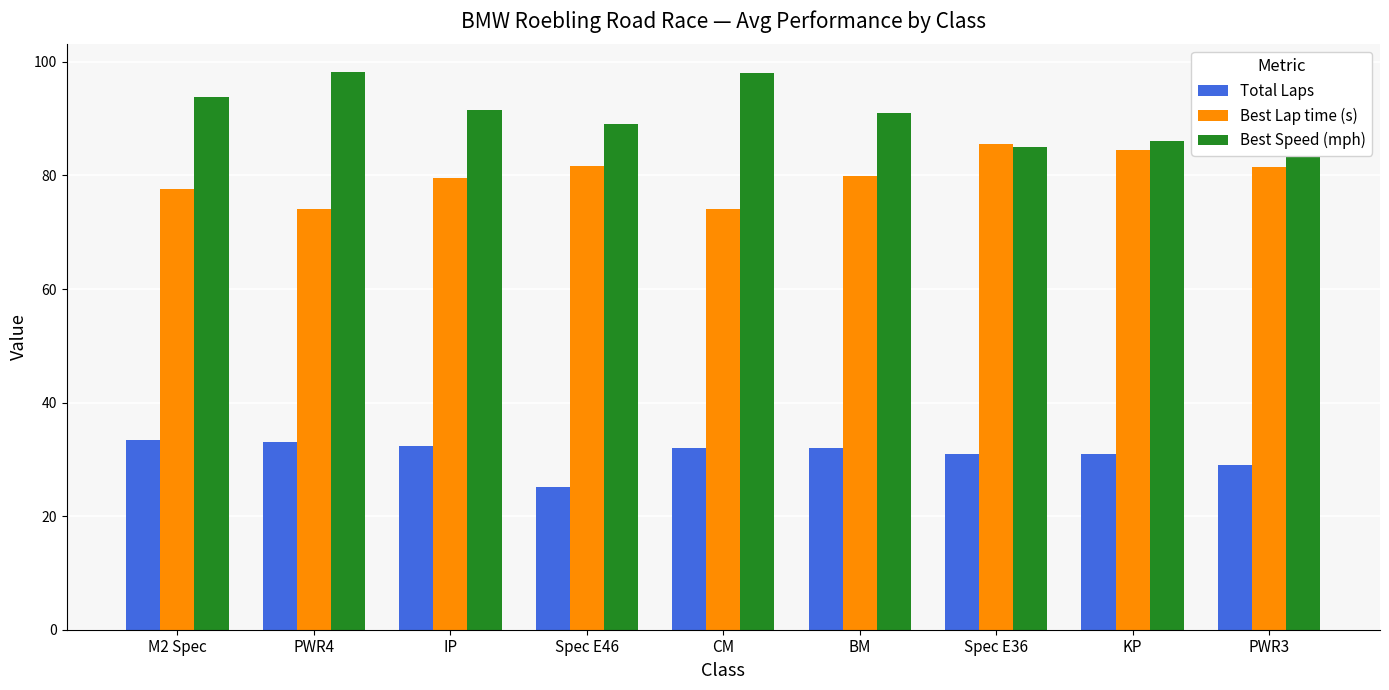

Is the value of Best Speed (mph) at KP greater than the value of Total Laps at IP?

Yes